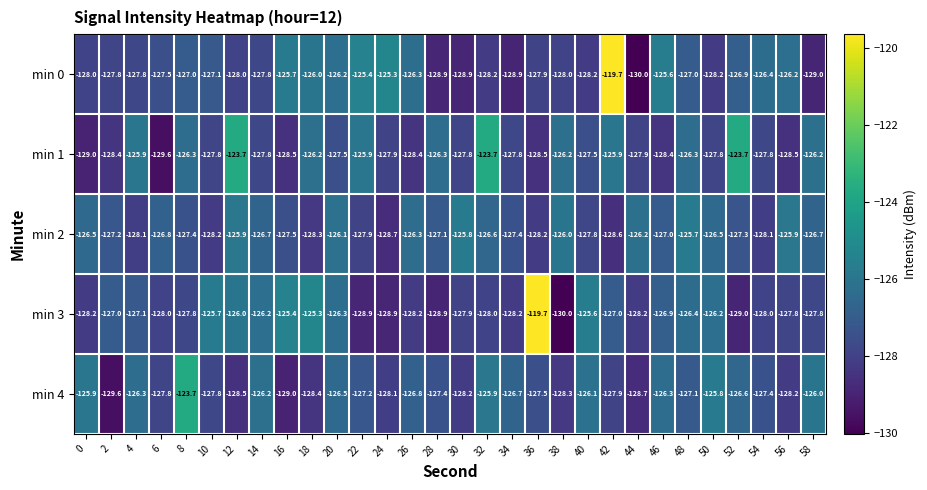

List the series in order of their overall mean, highest first.

min 2, min 1, min 0, min 3, min 4